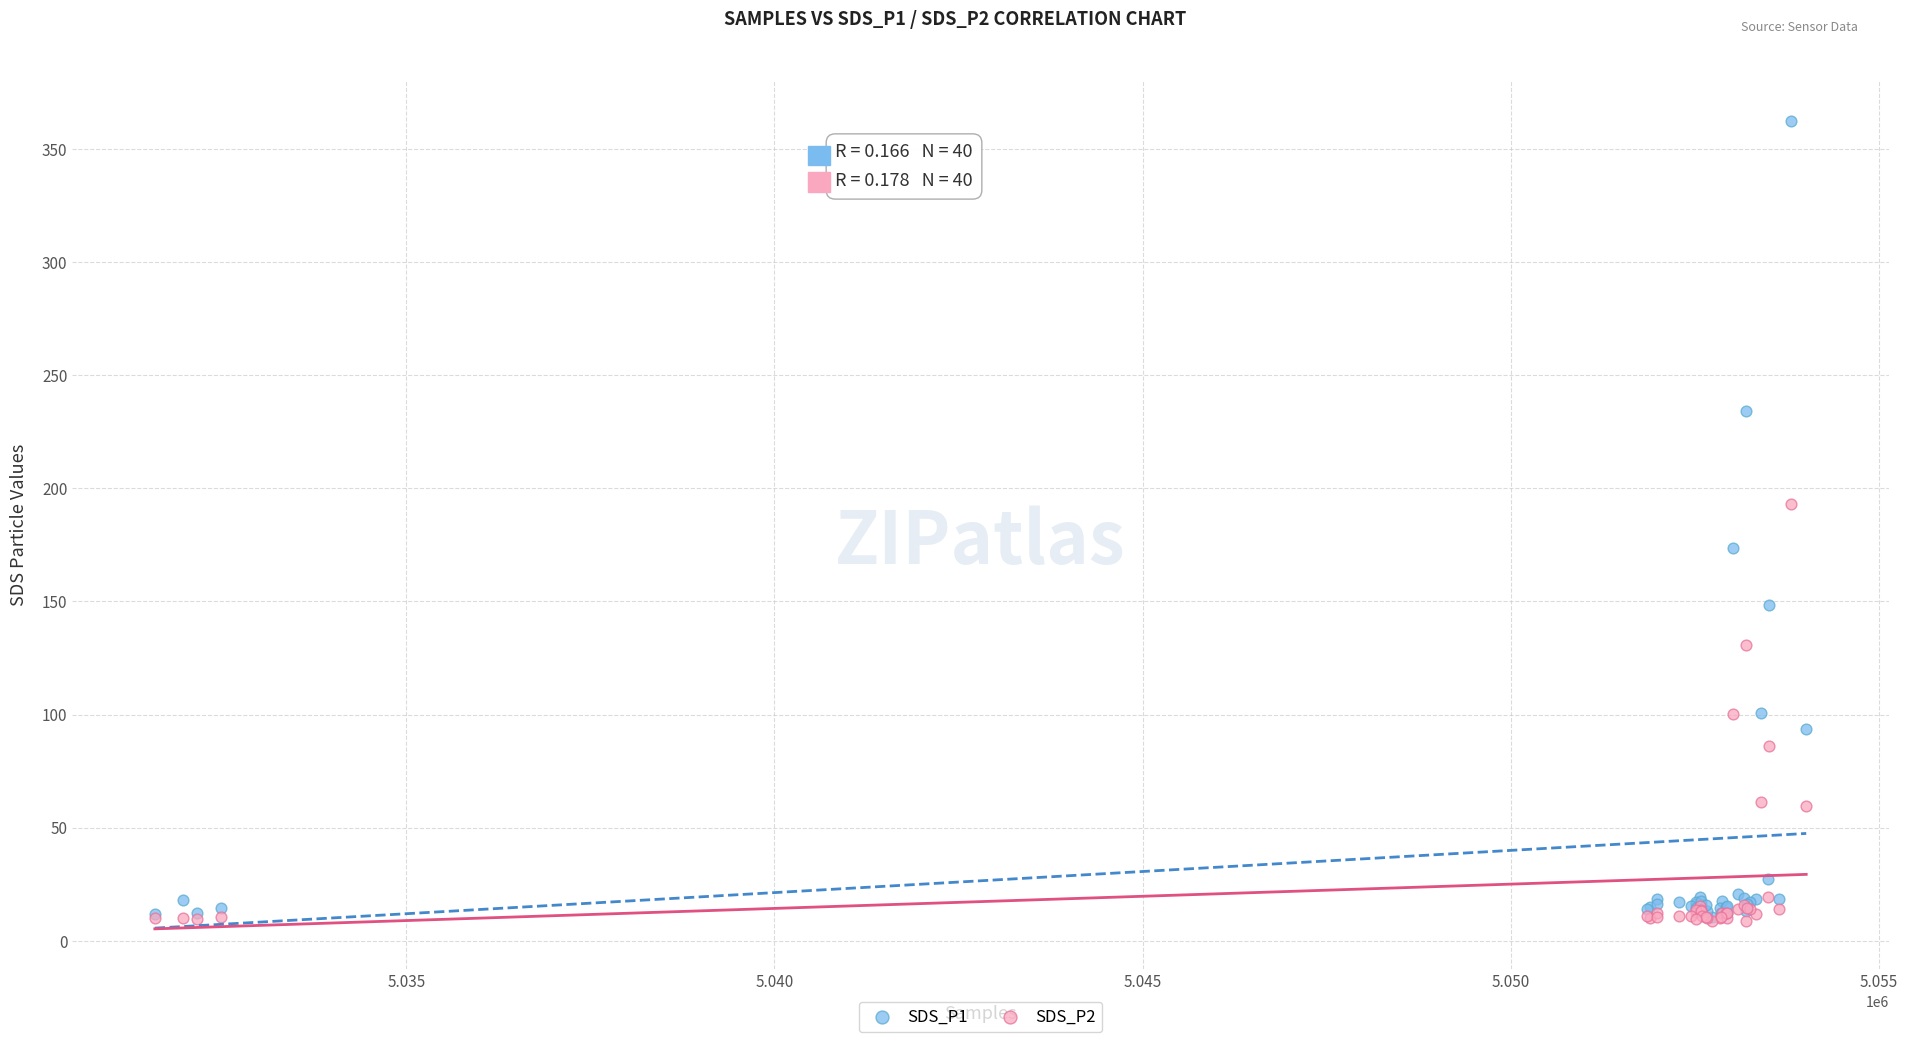

Which series has the widest spread of Y values?

SDS_P1